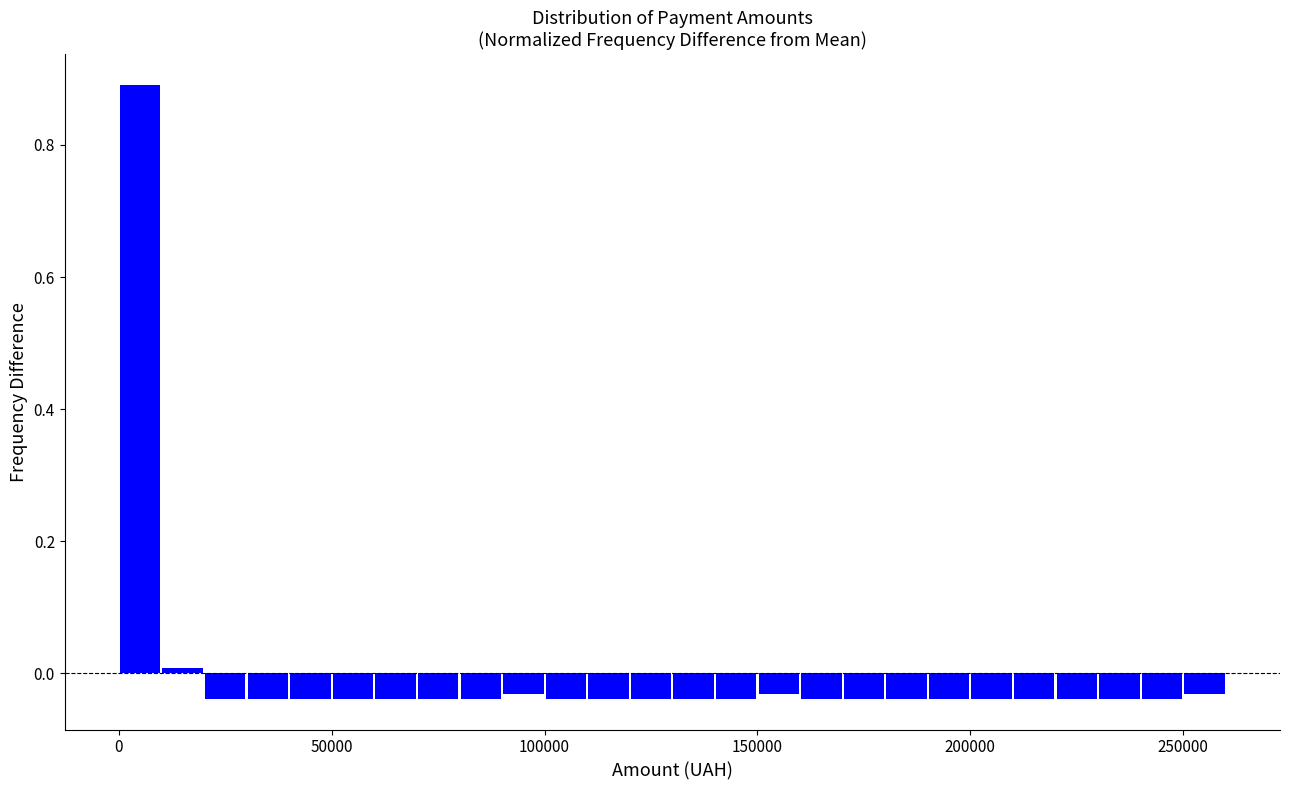

Around what value on the x-axis is the tallest bar? Give the approximate position of its centre, as read against the axis.

5000